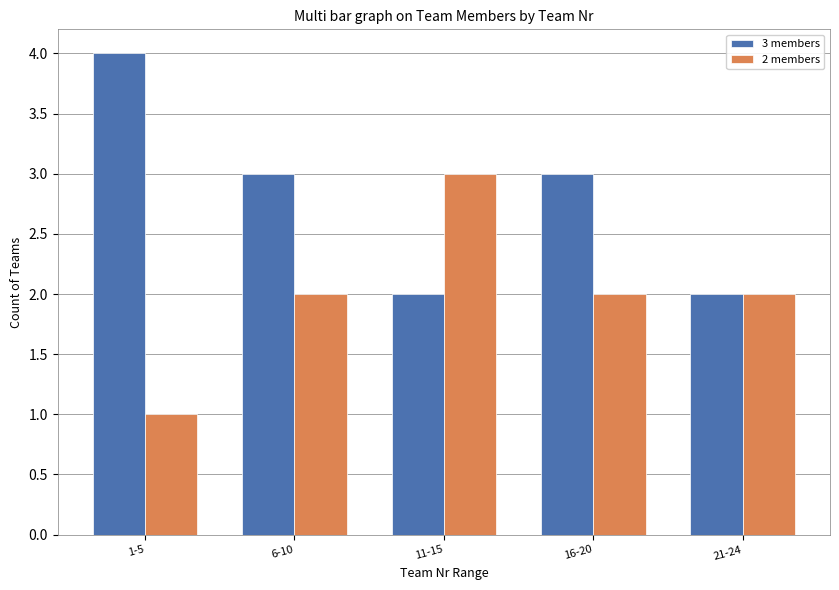

What is the total value across all series at 6-10?

5